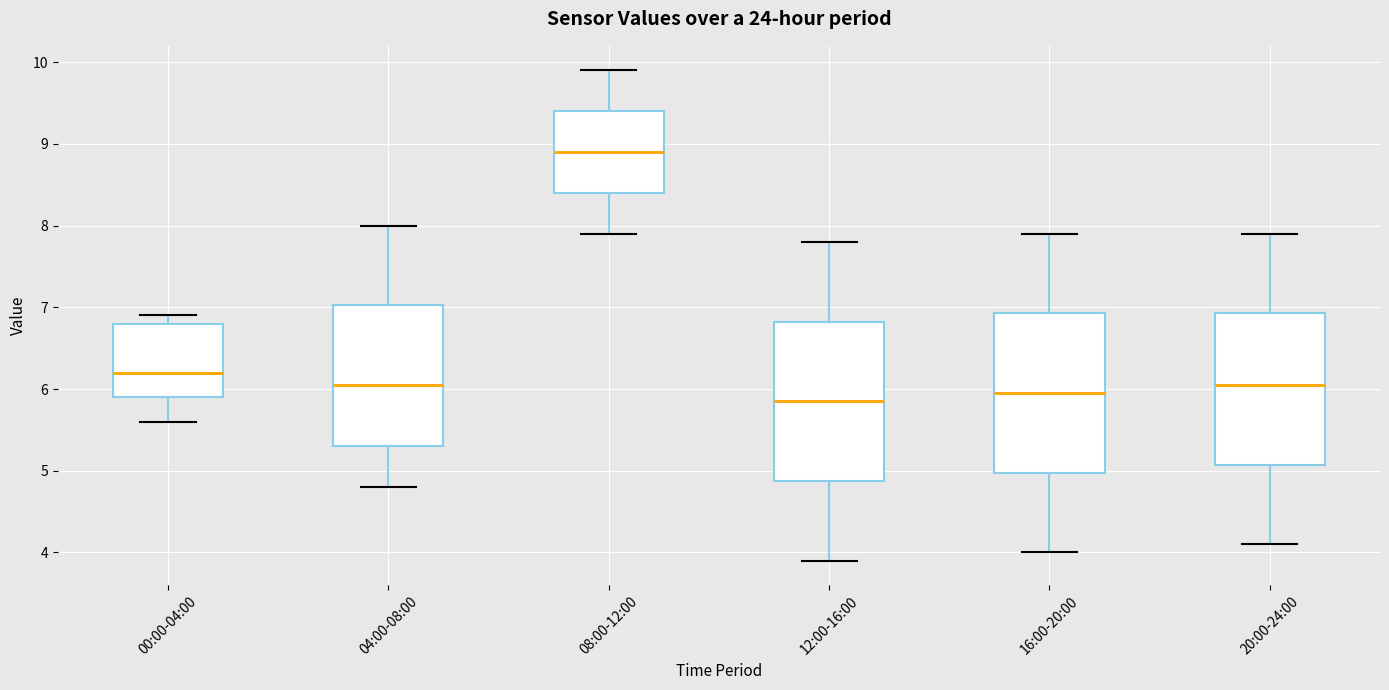

Which box's median line is the lowest?

12:00-16:00